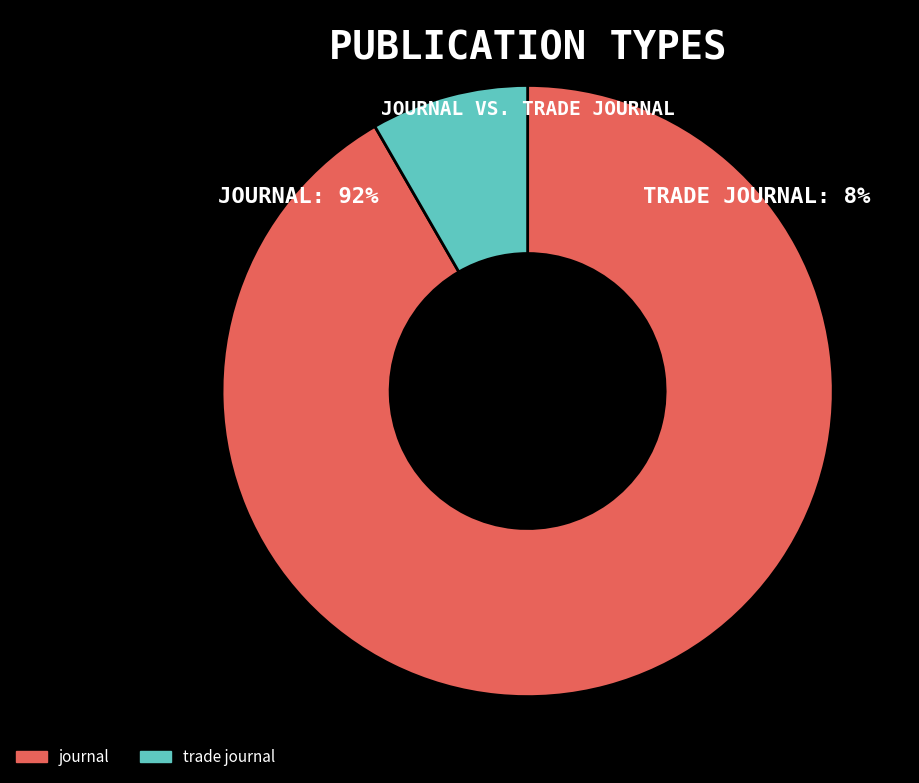

To the nearest percent, what portion does trade journal represent?

8%